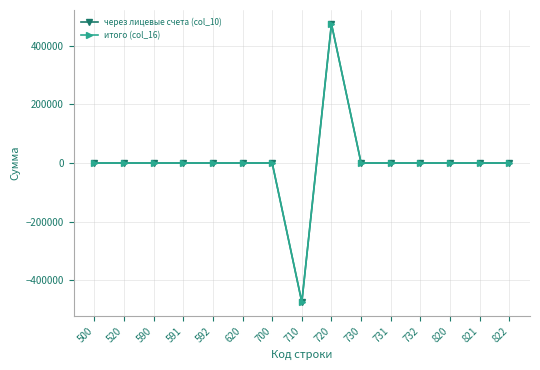

Does the chart have visible grid lines?

Yes